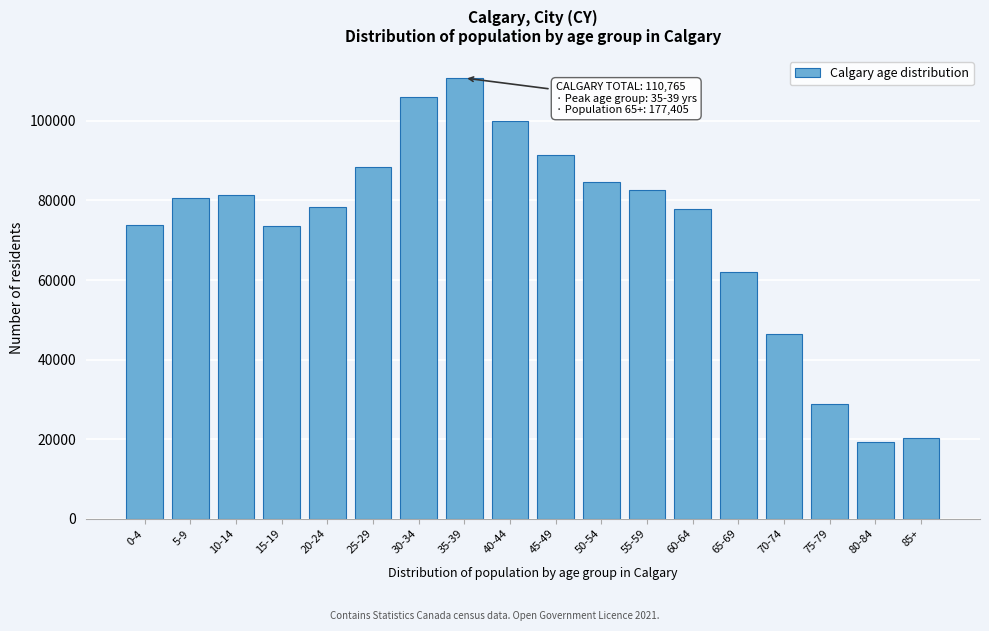

At which label is the value closest to 65085?

65-69